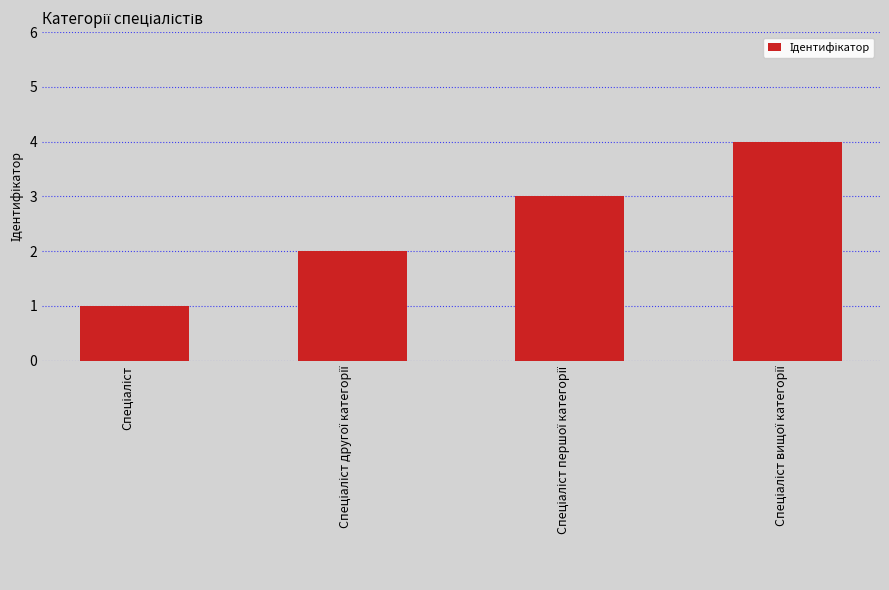

What is the greatest value displayed?

4